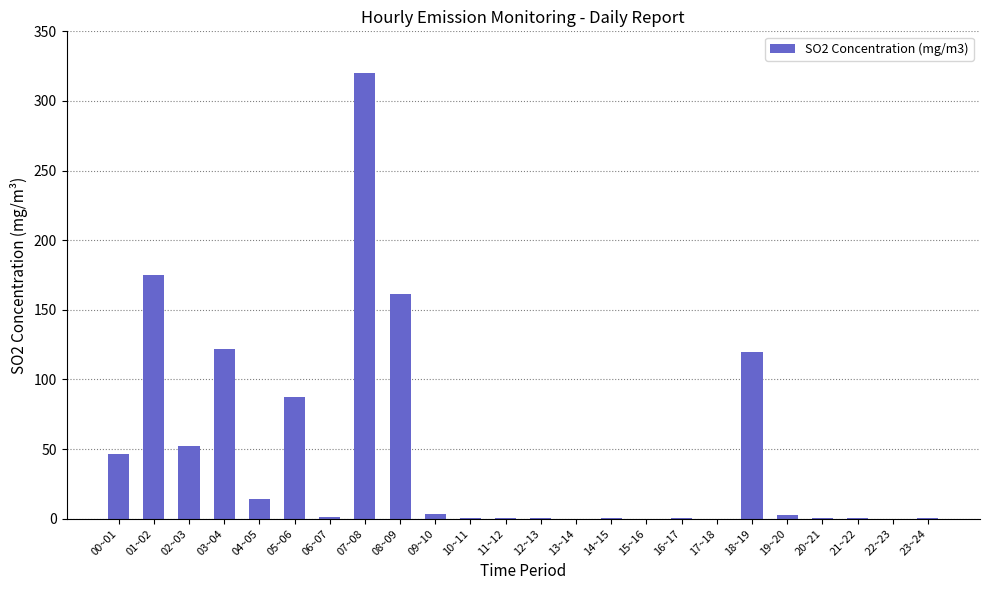

Is it true that the value at 09~10 is 3.2?

True